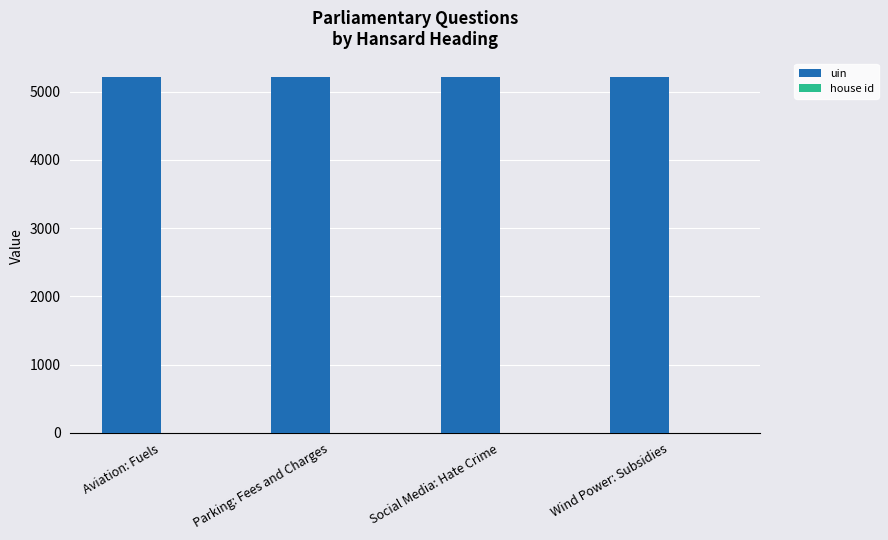

What is the maximum value shown in the chart?

5220